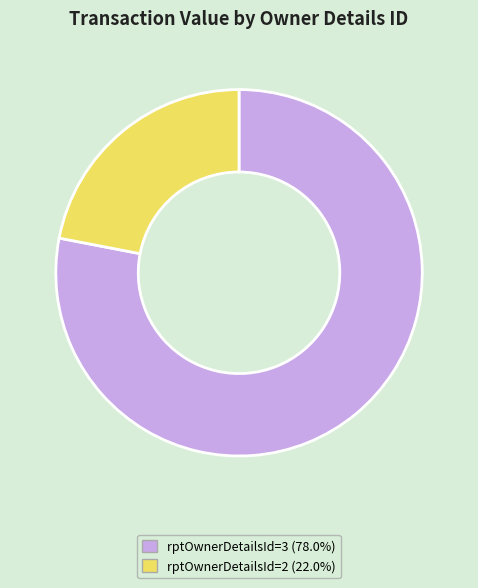

Count the number of slices in the pie.

2